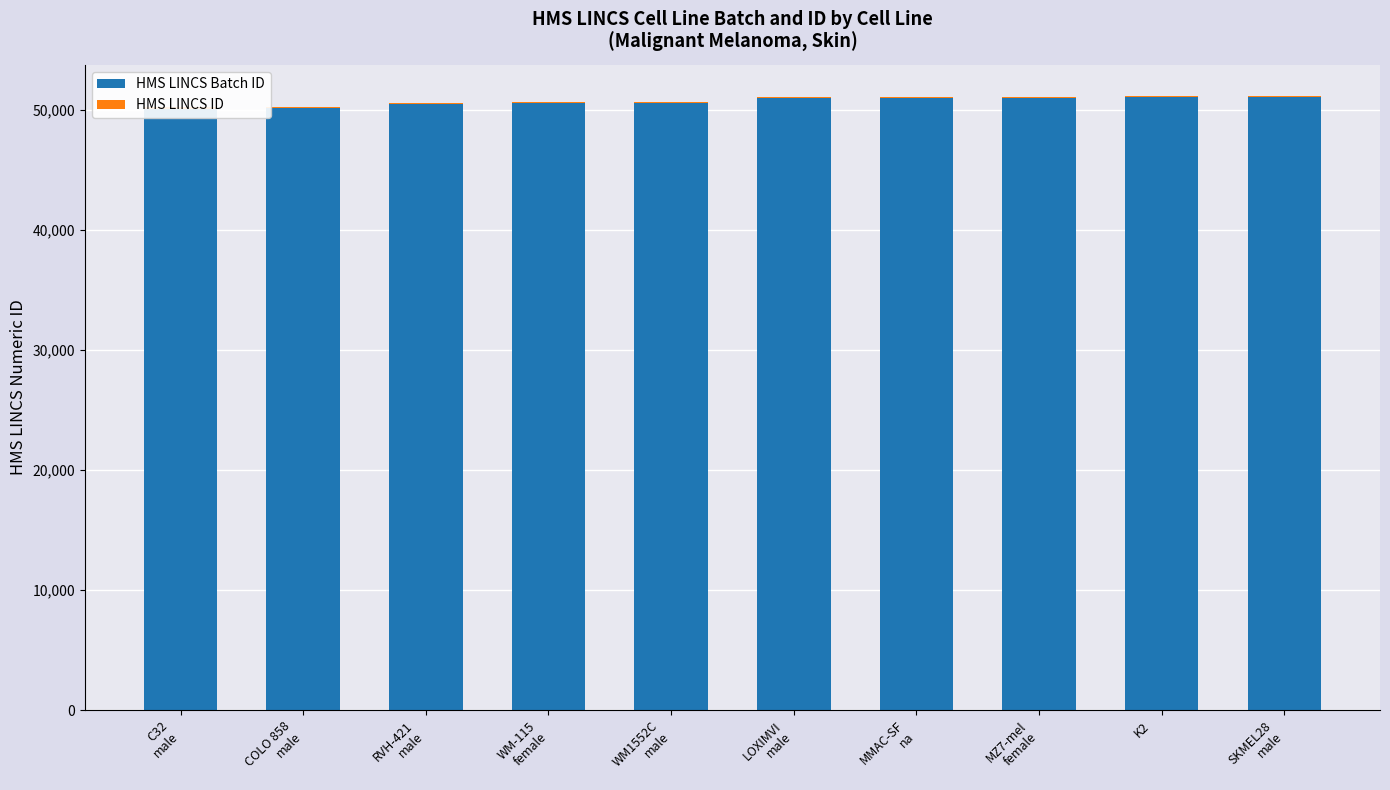

What is the minimum value for HMS LINCS ID?

100